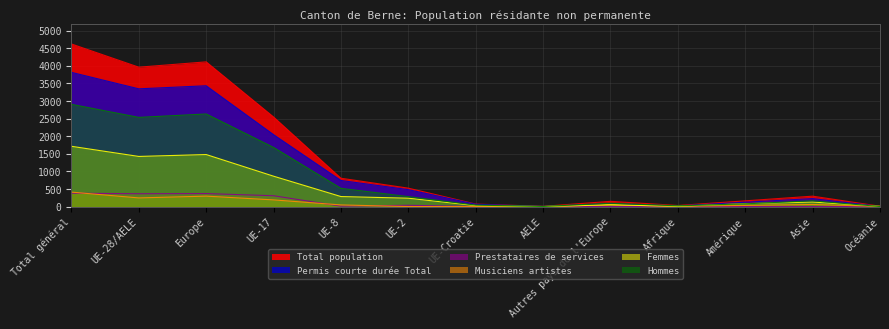

Is the value of Musiciens artistes at AELE greater than the value of Total population at UE-2?

No